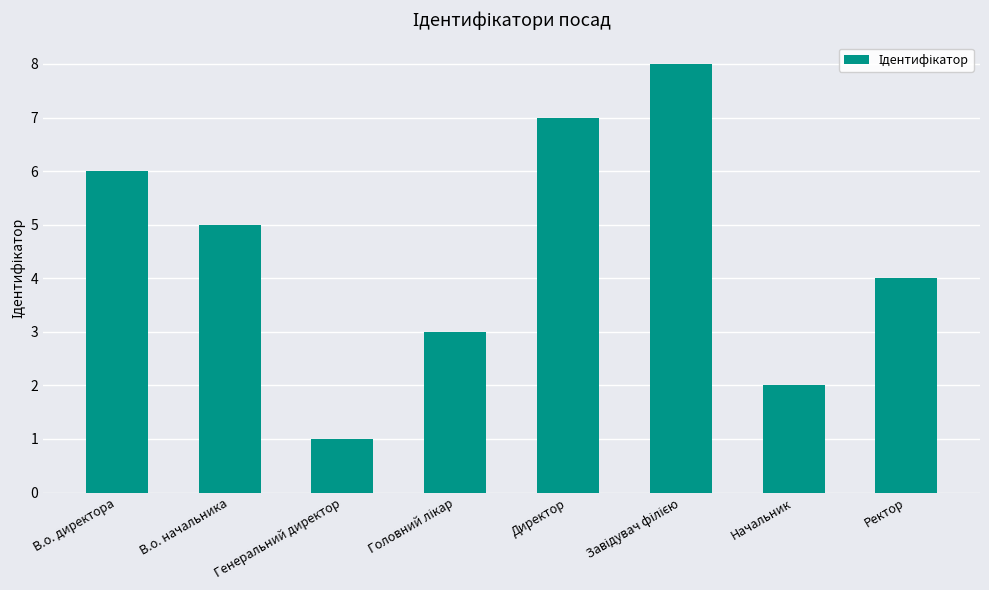

What is the difference between the values at Генеральний директор and Начальник?

1